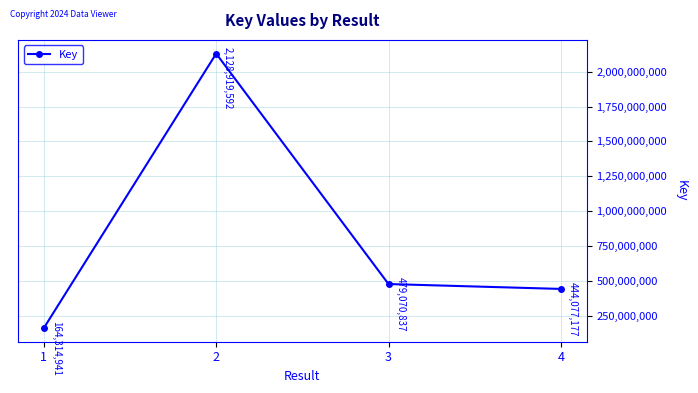

Does the chart have visible grid lines?

Yes